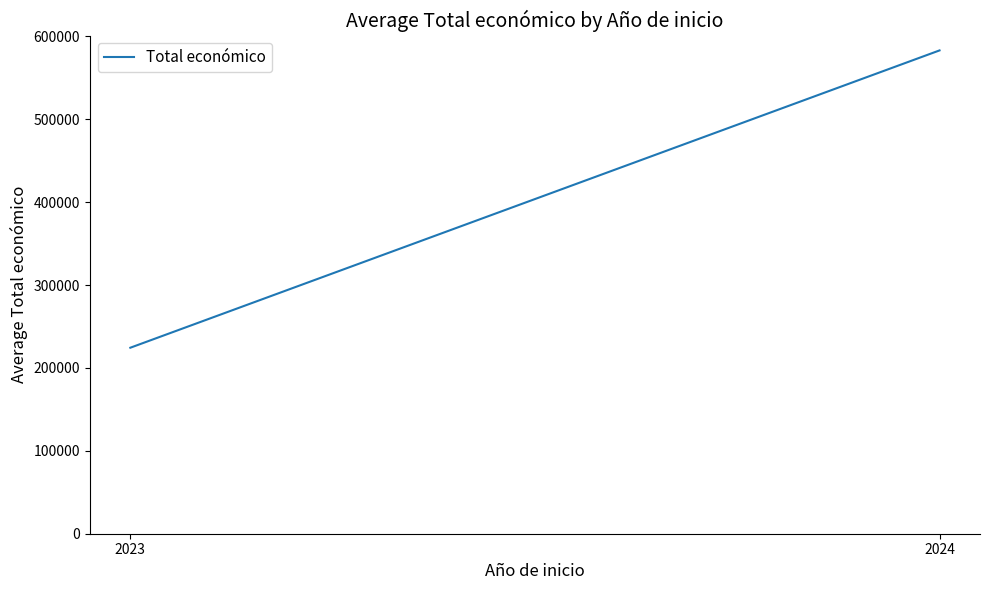

The value at 2023 is 224453.3. True or false?

True